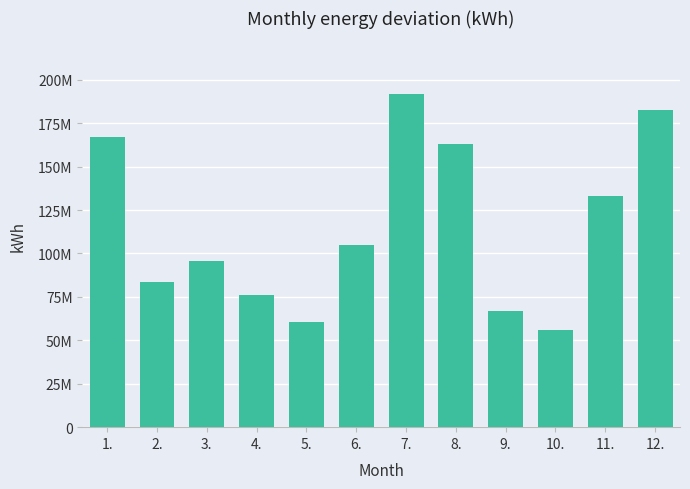

Are the bars horizontal?

No